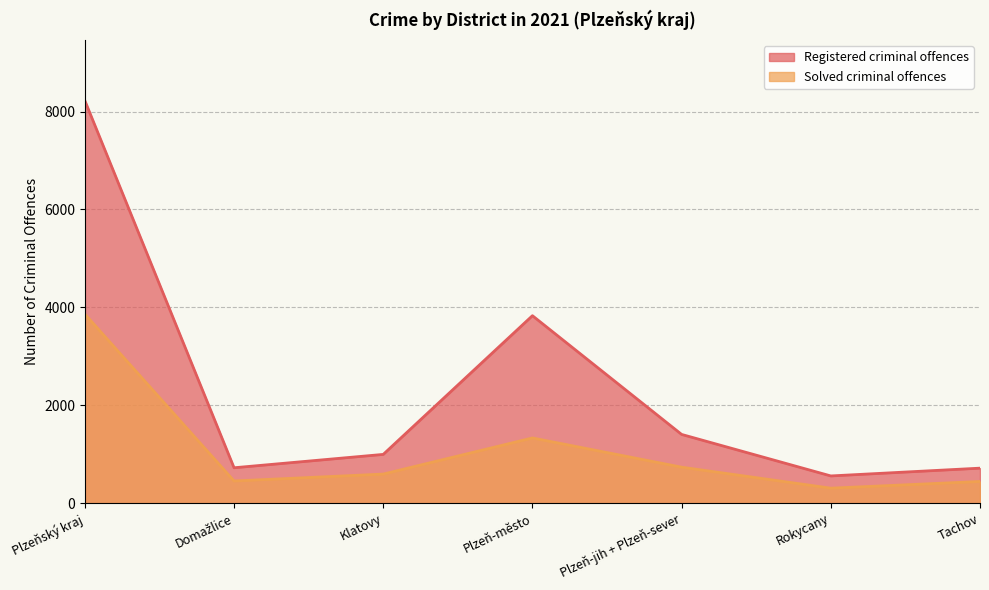

The Registered criminal offences series shows 556 at Rokycany. True or false?

True